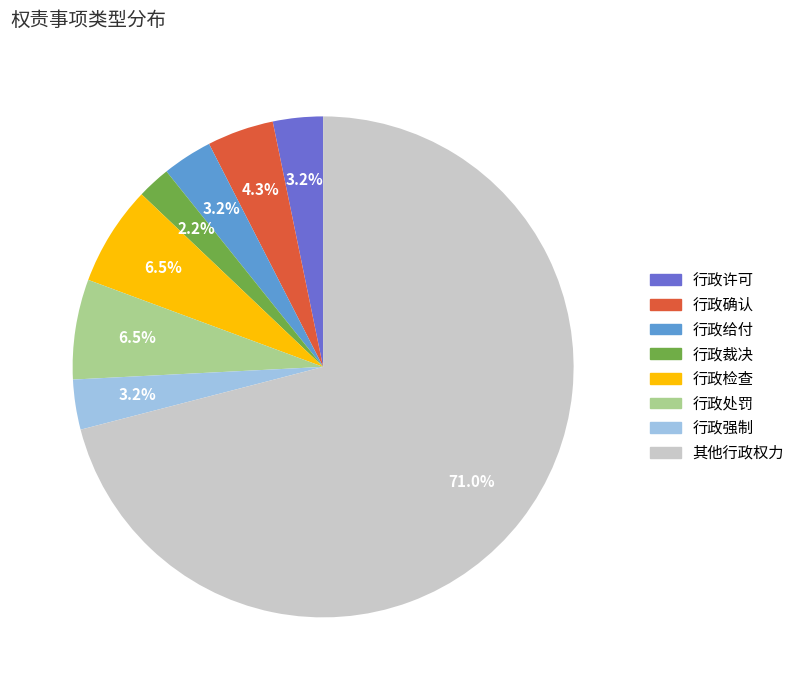

What is the largest slice in the pie chart?

其他行政权力